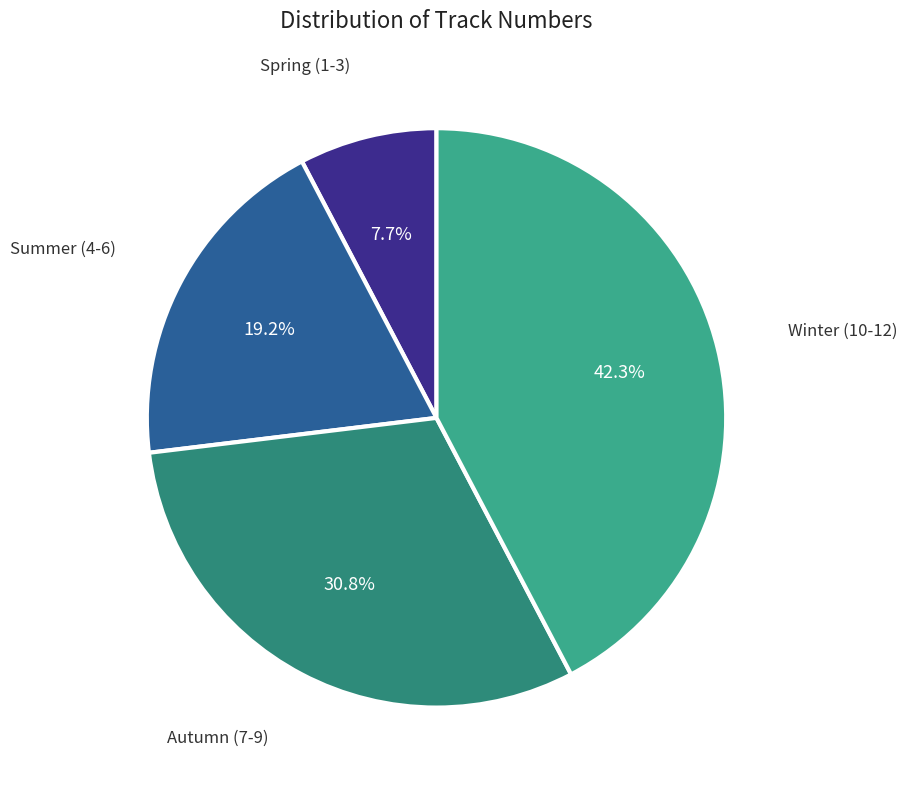

Count the number of slices in the pie.

4